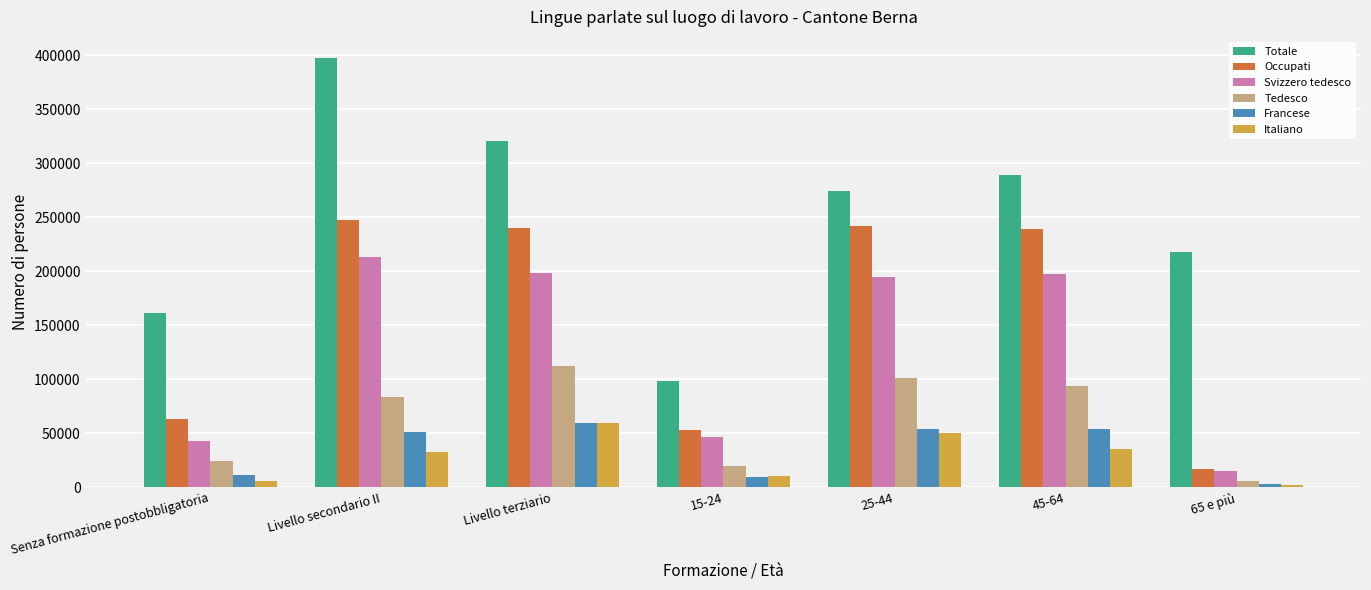

At how many categories does at least one series exceed 354005?

1